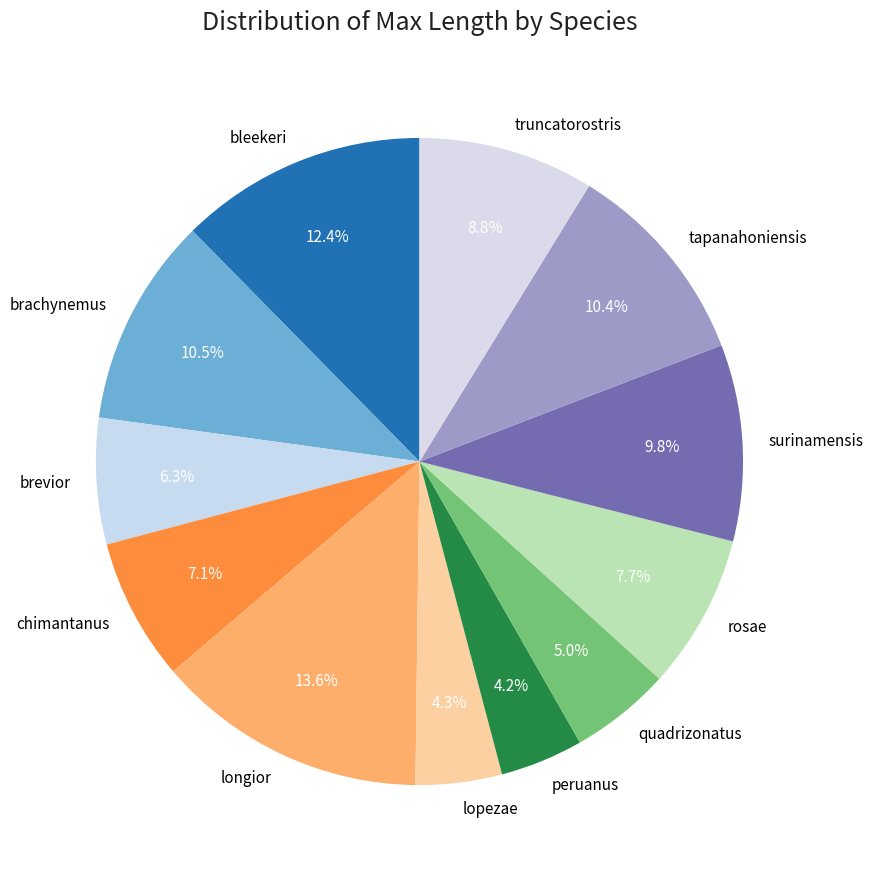

Between truncatorostris and longior, which is larger?

longior